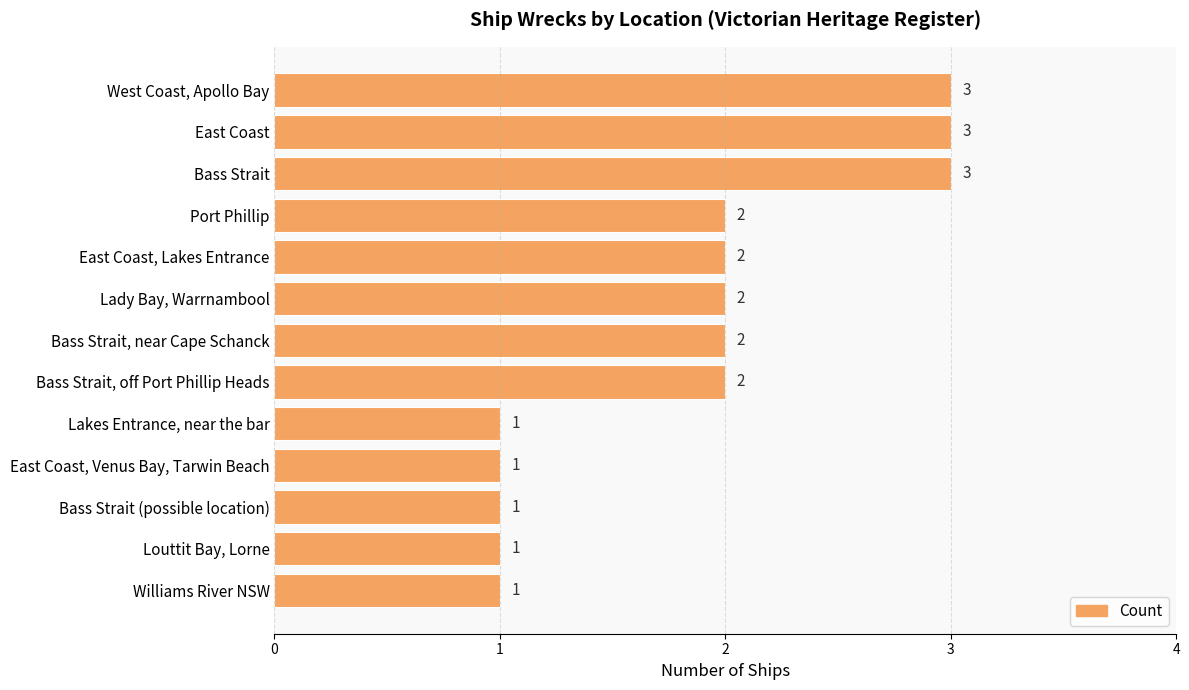

What is the sum of all values?

24